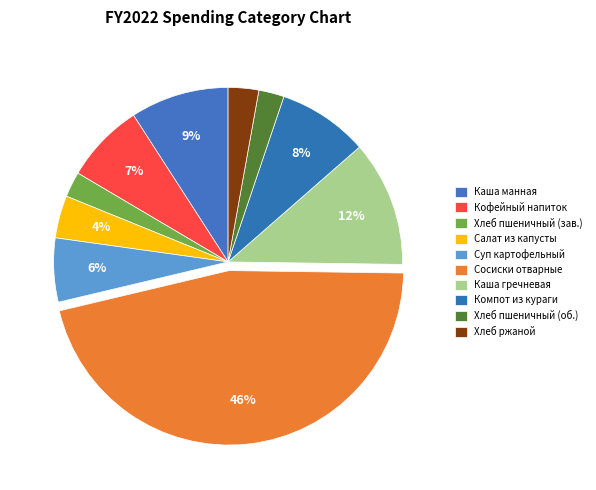

How many segments does this pie chart have?

10